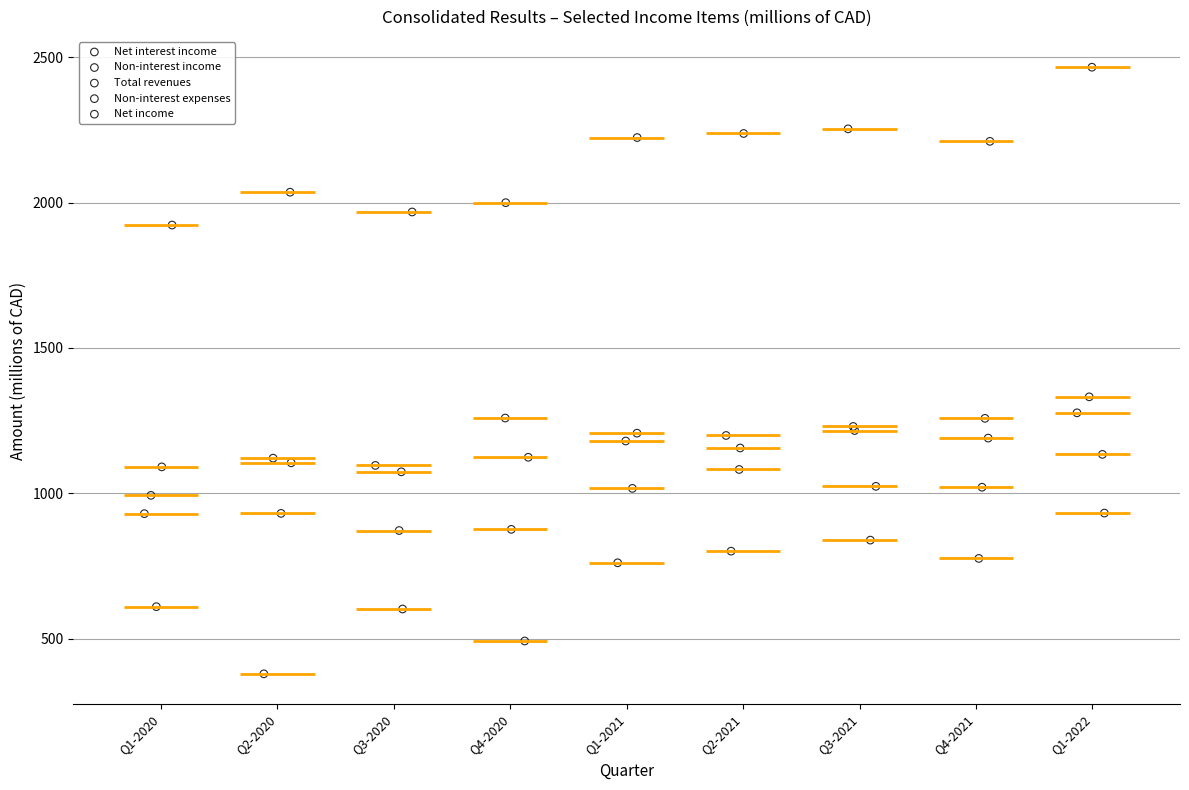

Which series reaches the minimum Y coordinate?

Net income